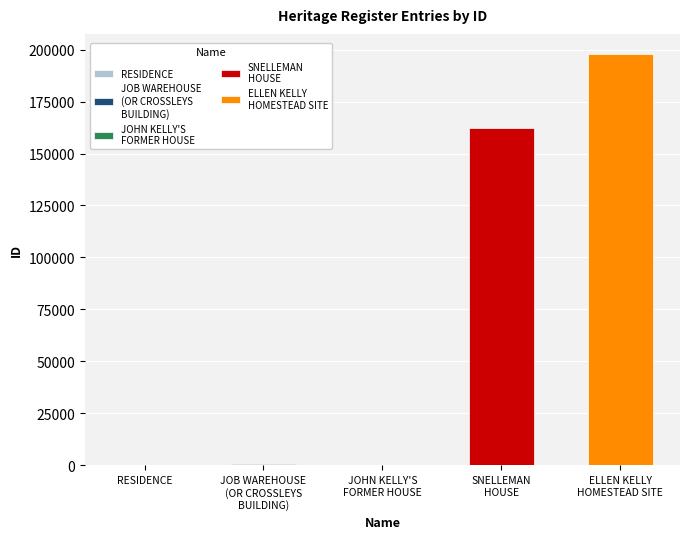

What is the smallest value displayed?

102